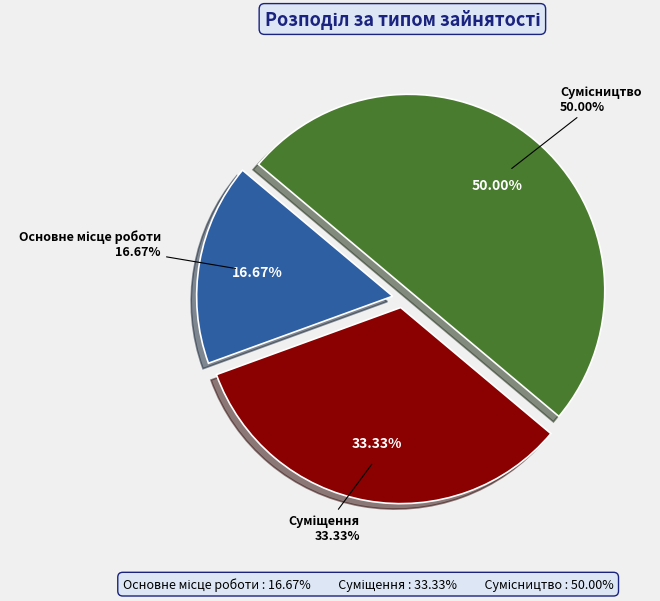

Is Сумісництво the majority of the pie?

No